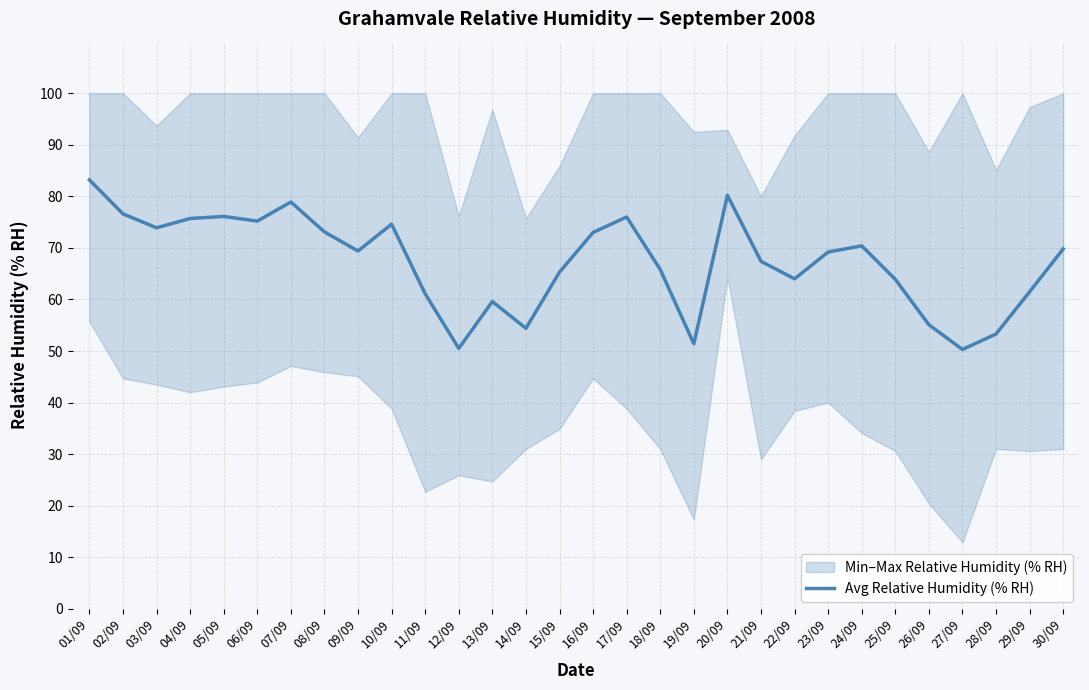

The chart shows a value of 73.9 at 03/09. True or false?

True